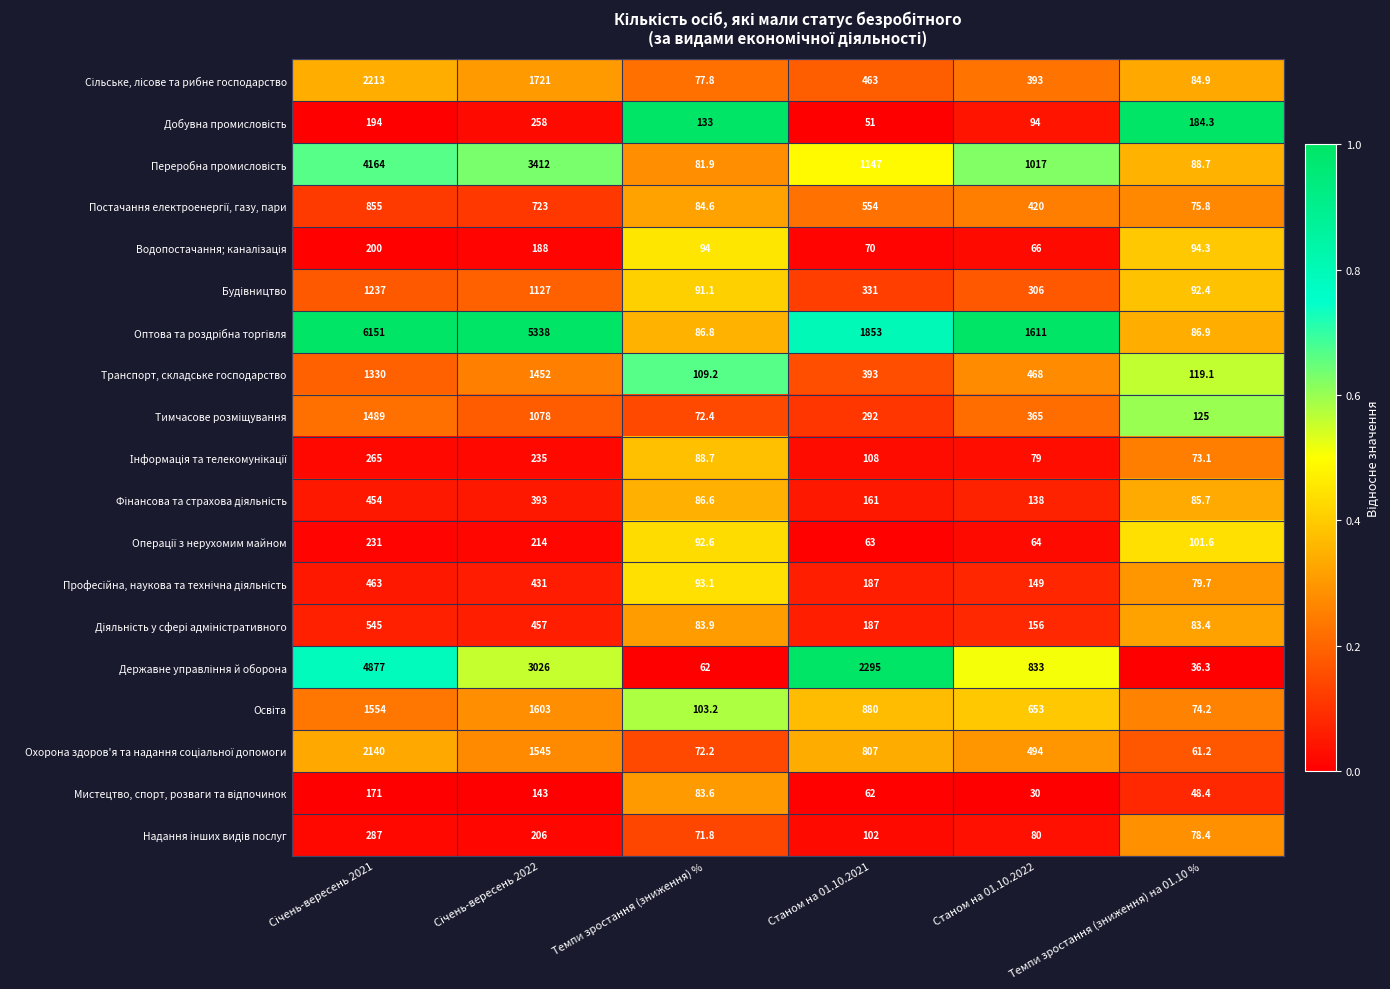

What is the smallest value displayed?

30.0